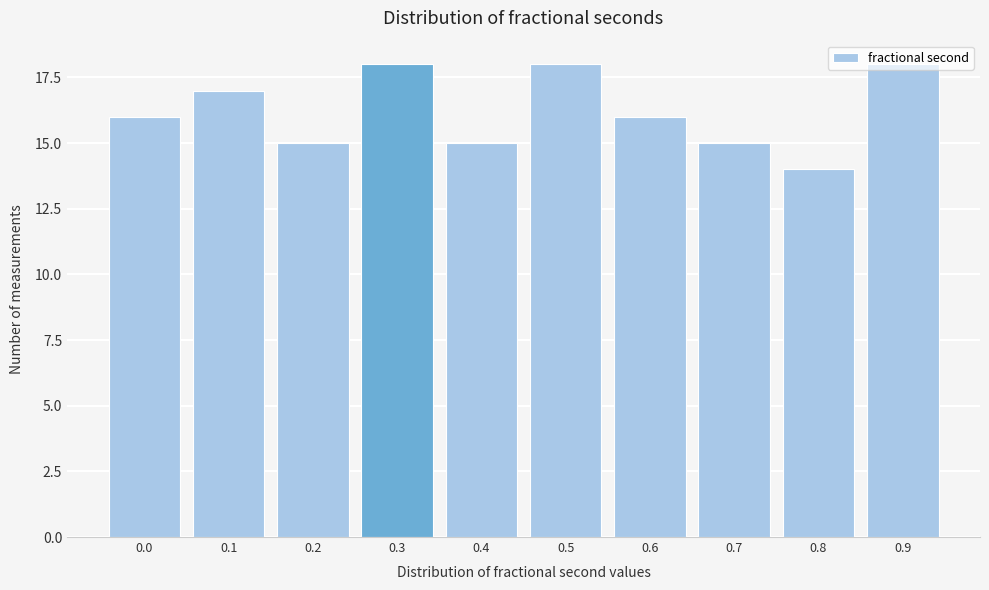

Between 0.3 and 0.1, which is larger?

0.3